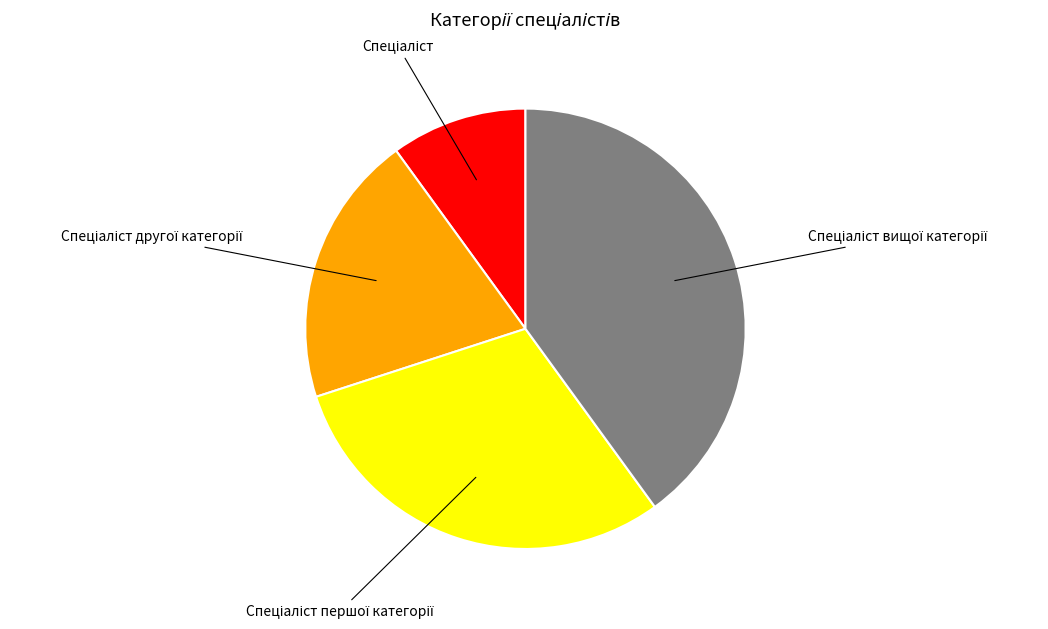

Does any single category account for the majority?

No